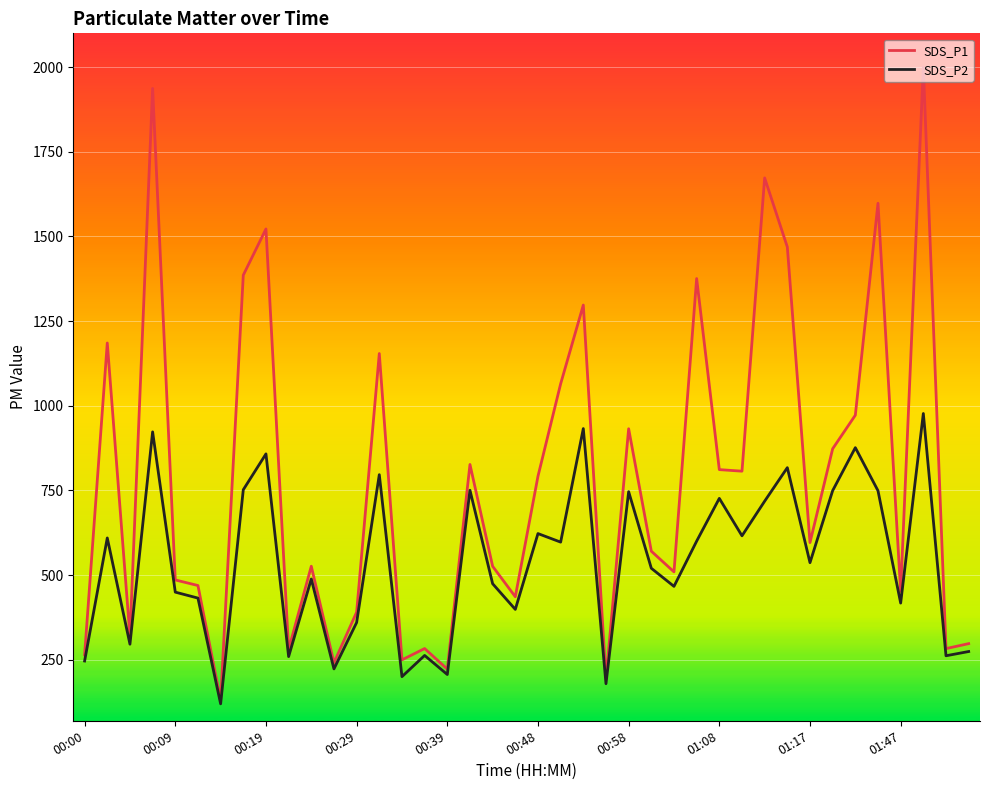

Which series has the largest total across all categories?

SDS_P1